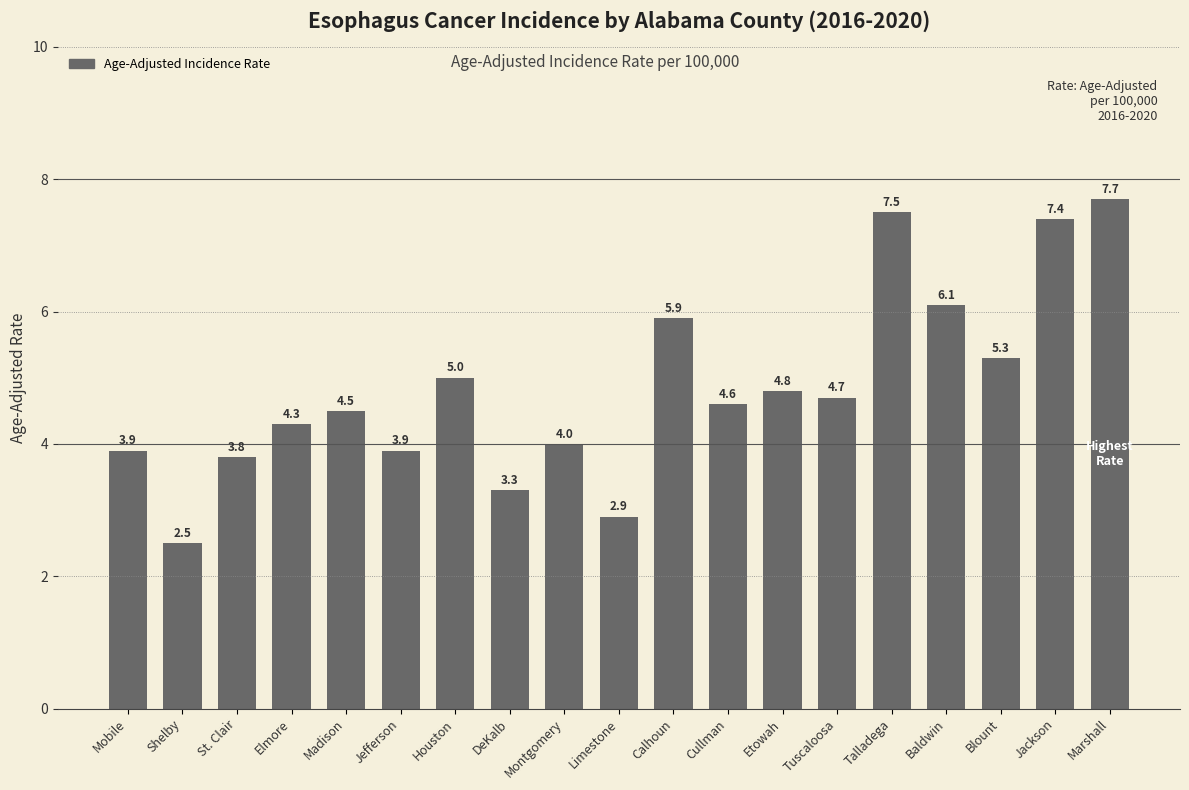

Are the bars horizontal?

No